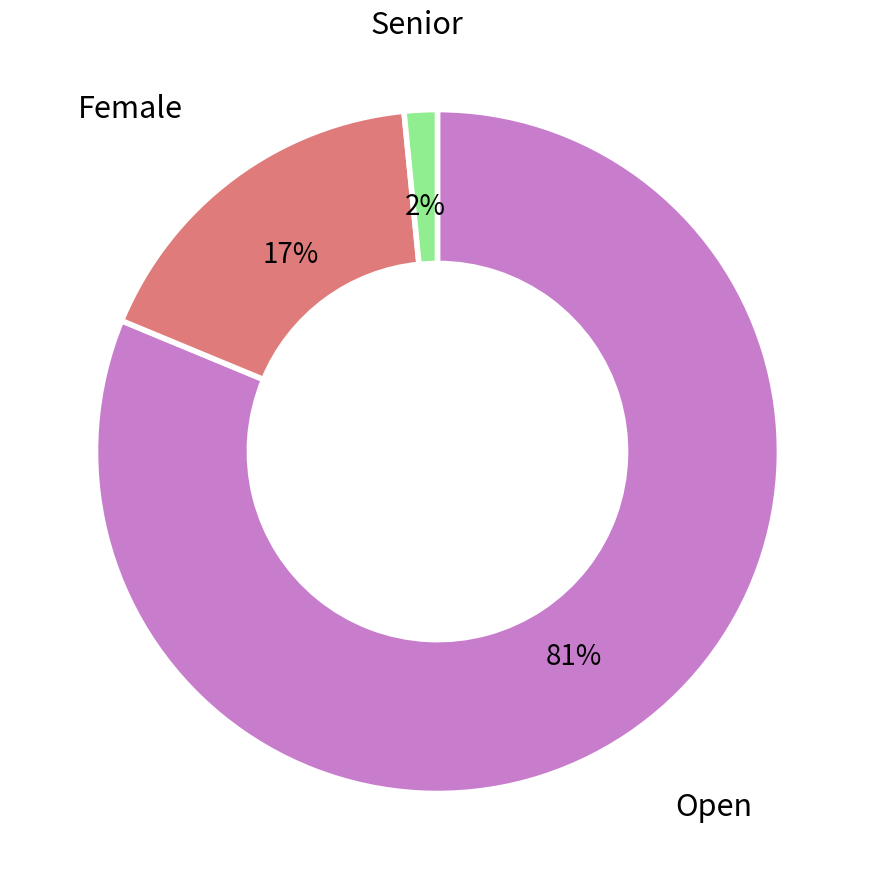

What is the smallest slice in the pie chart?

Senior